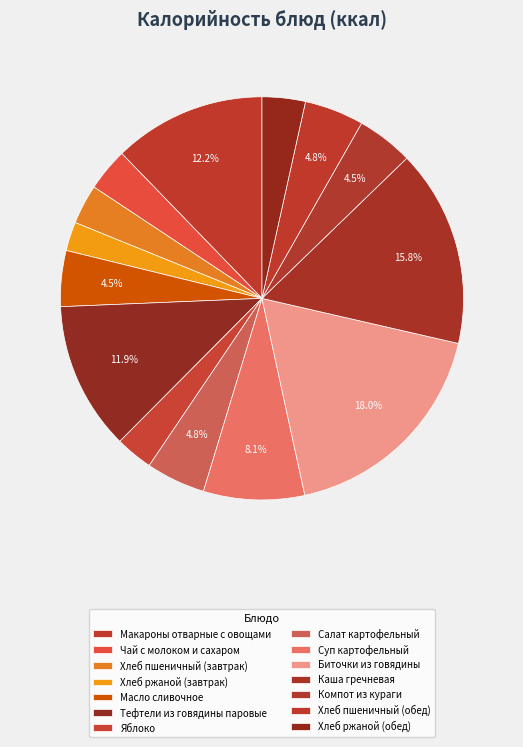

Is the sum of Яблоко and Масло сливочное greater than half?

No